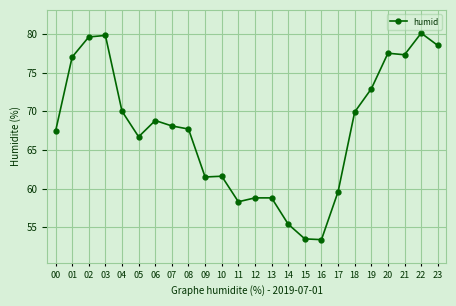

What is the maximum value shown in the chart?

80.1